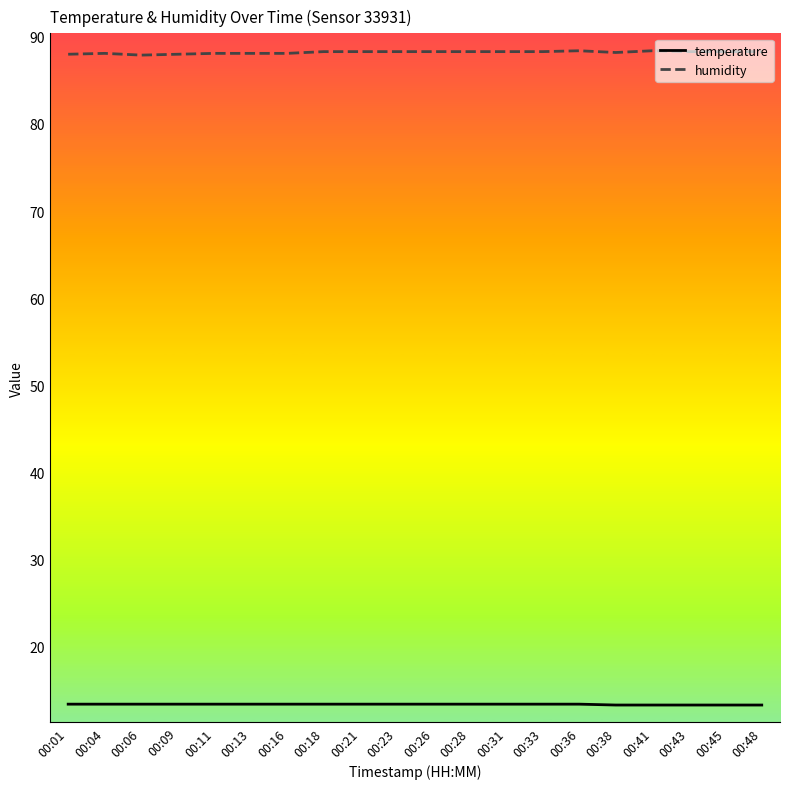

The temperature series shows 13.4 at 00:13. True or false?

True